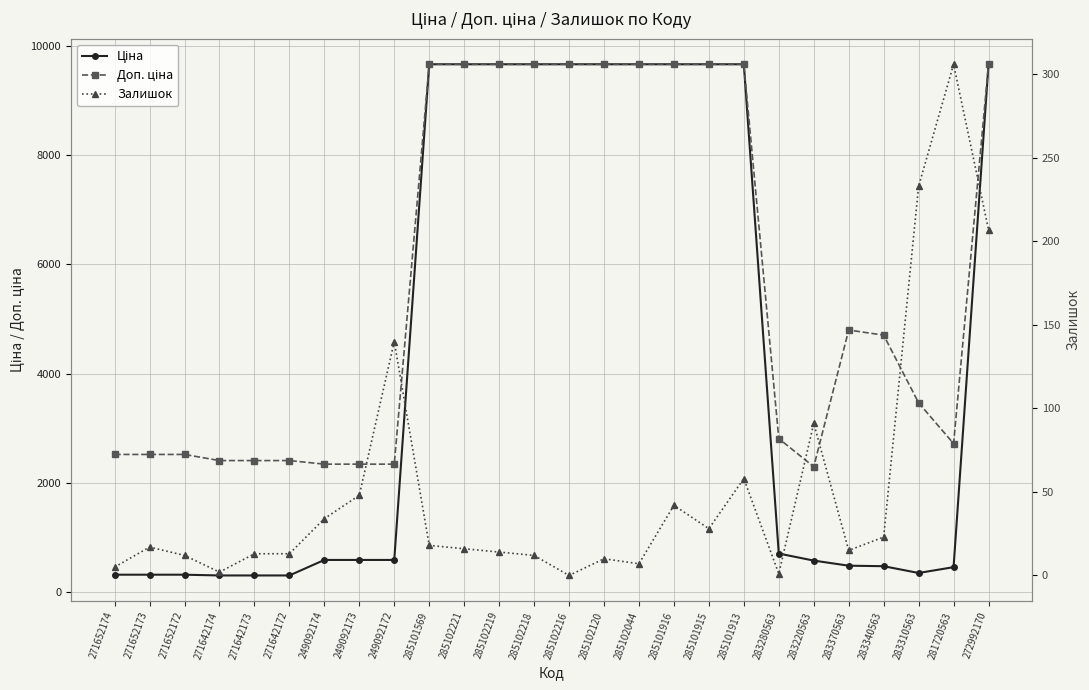

Which series has the largest total across all categories?

Доп. ціна